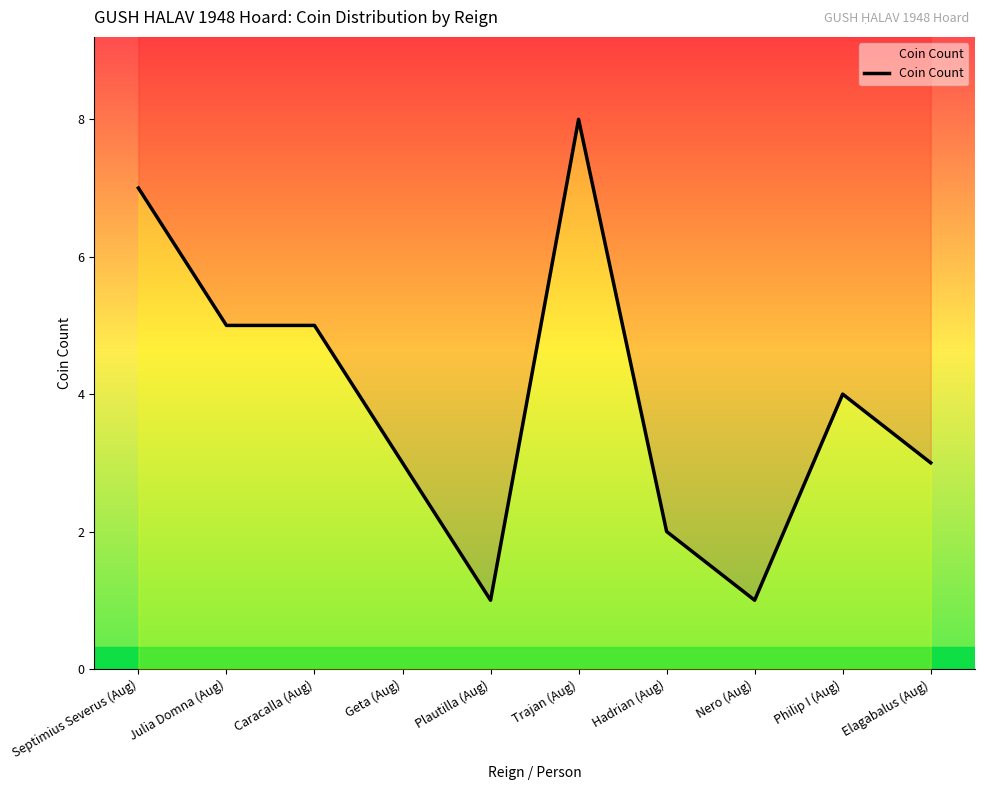

What value does the data have at Hadrian (Aug)?

2